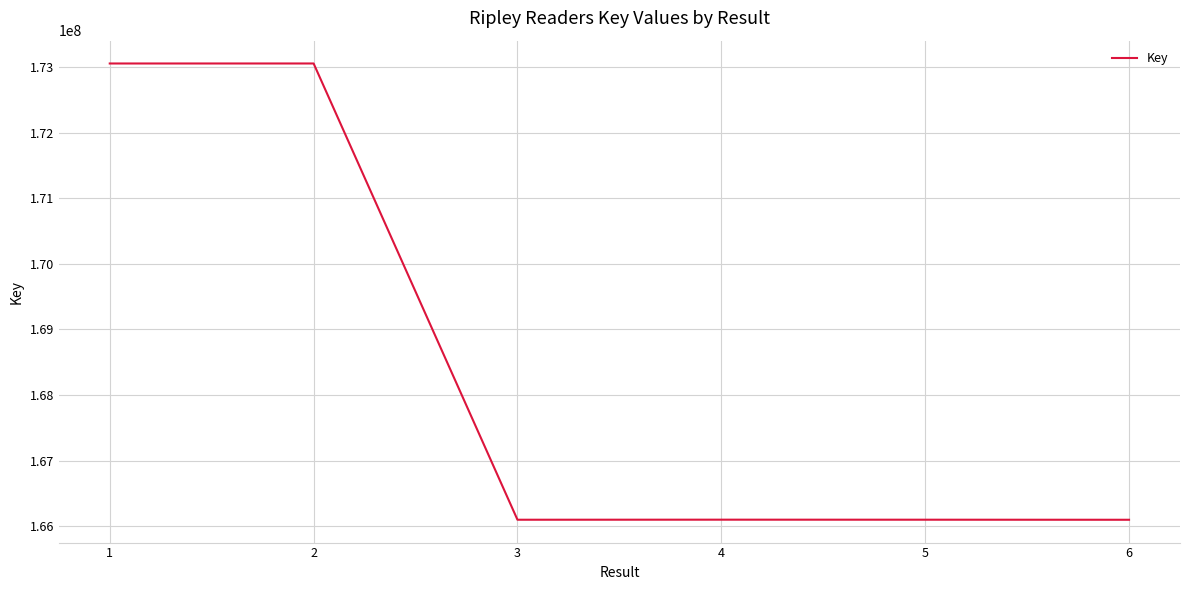

How many categories are shown in the chart?

6